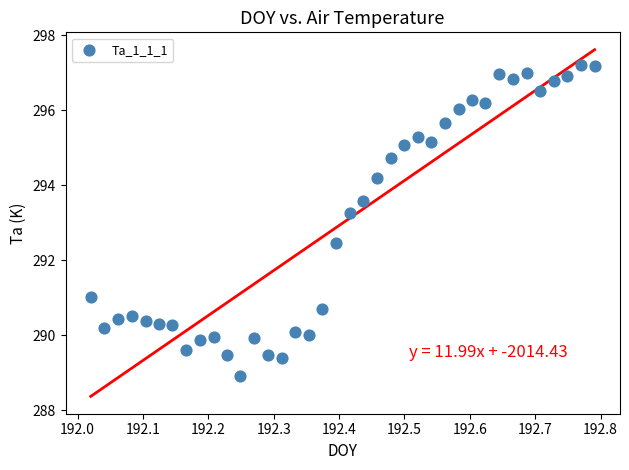

What is the range of X values (max minus min)?

0.8